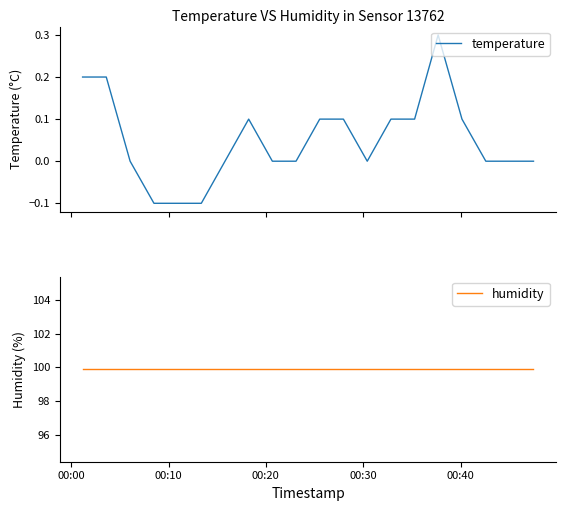

True or false: humidity has a value of 99.9 at 00:20.

True